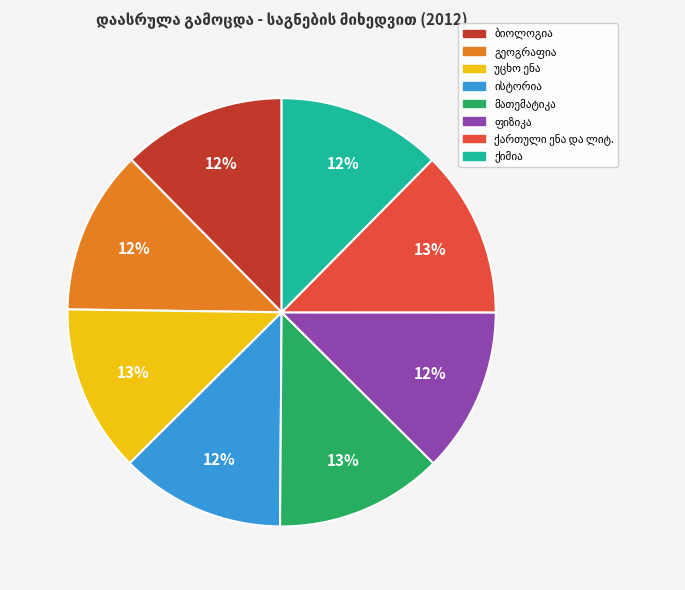

To the nearest percent, what is the average slice percentage?

12%